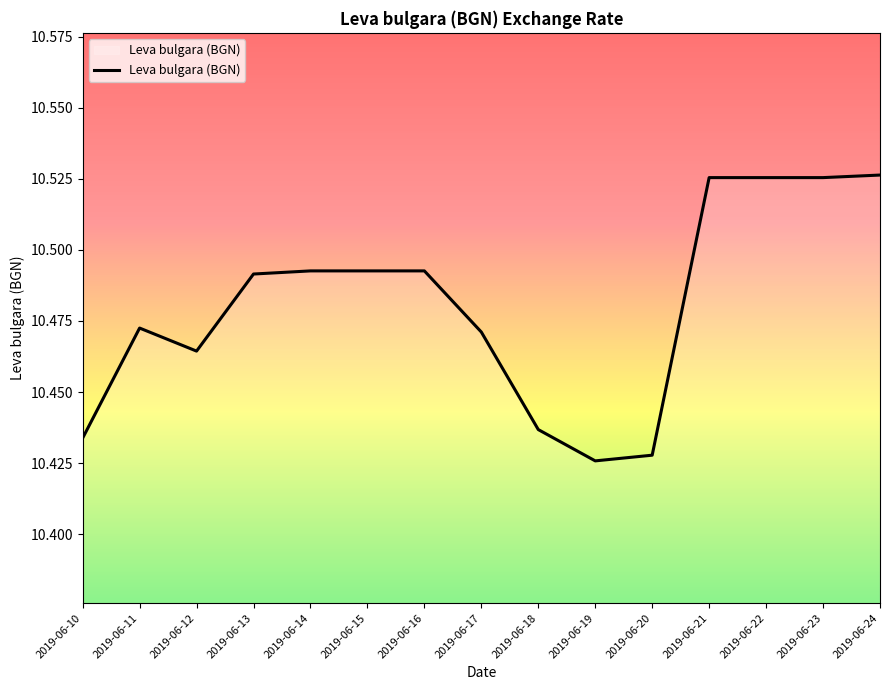

Is it true that the value at 2019-06-19 is 3.2?

False